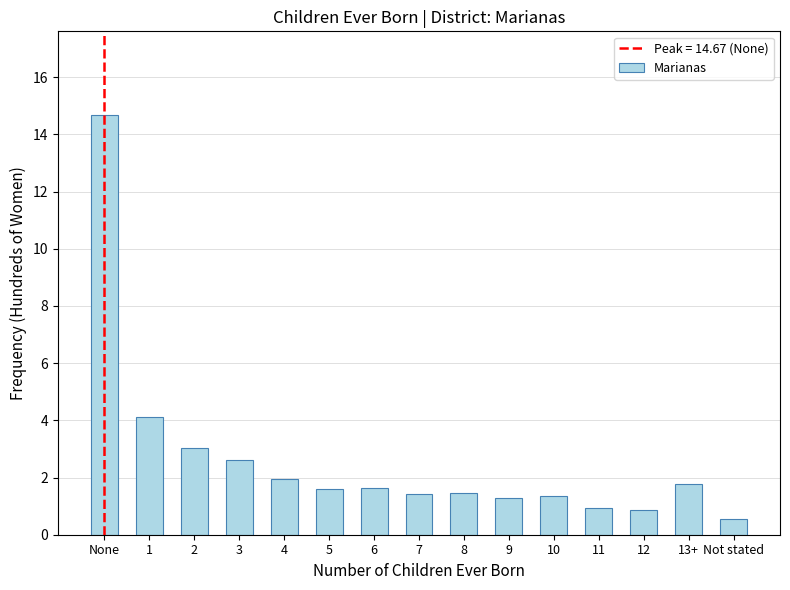

What is the difference between the values at 11 and 1?

3.2